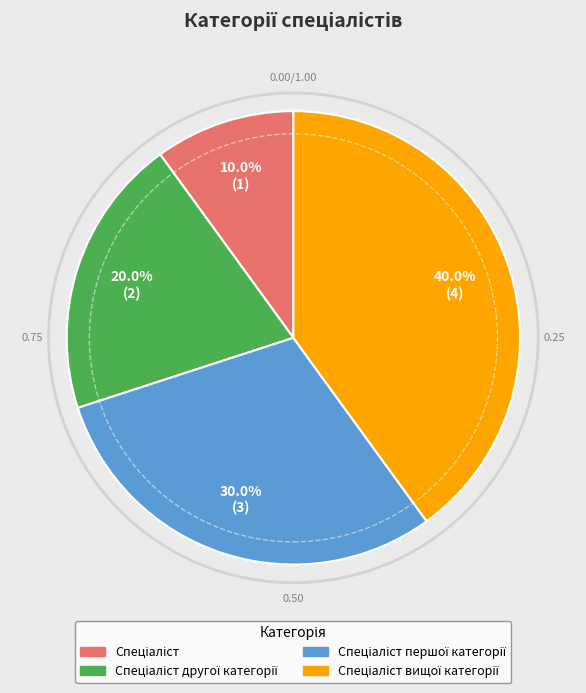

Does any single category account for the majority?

No